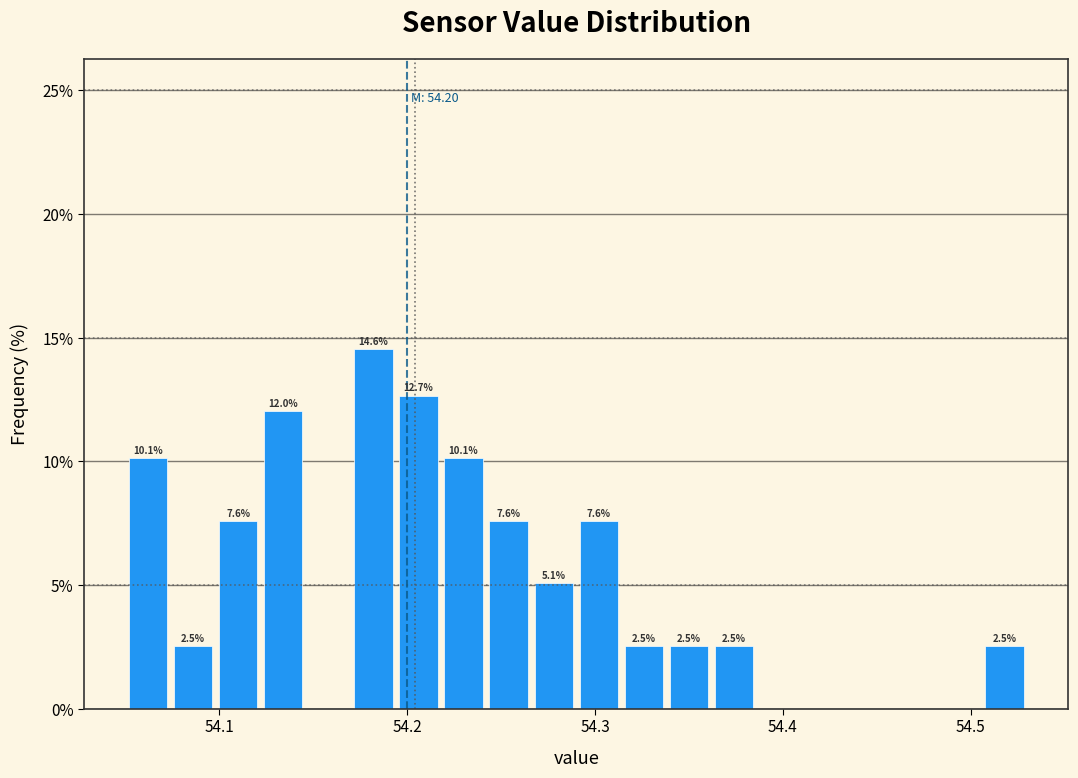

Read against the x-axis, roughly where is the centre of the tallest bar?

54.18